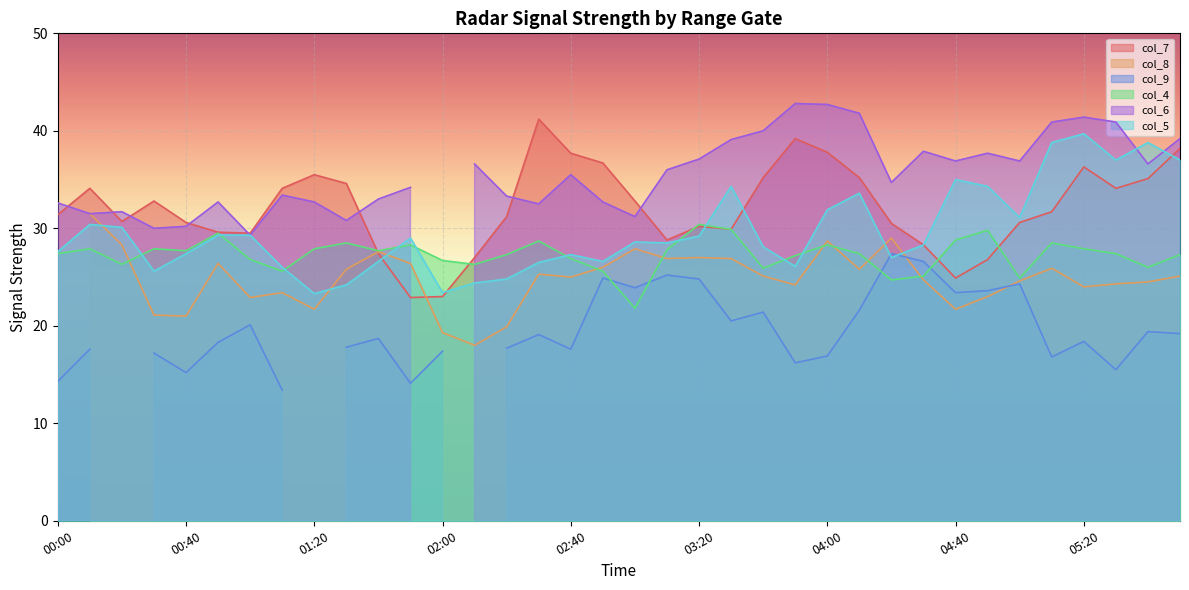

What is the sum of all col_5 values?

1069.1